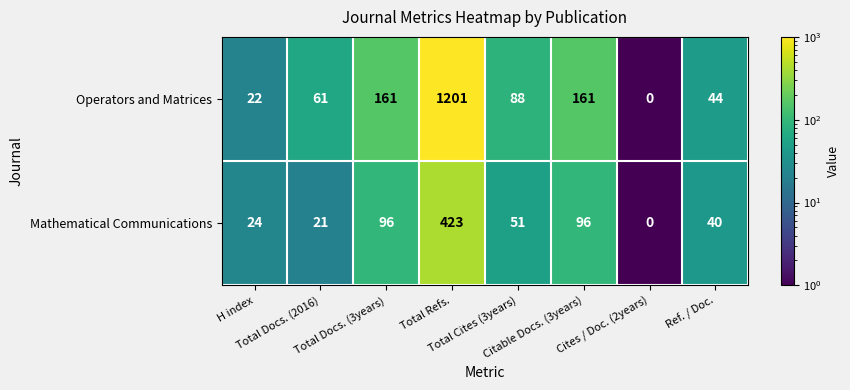

Which series has the largest range (max minus min)?

Operators and Matrices